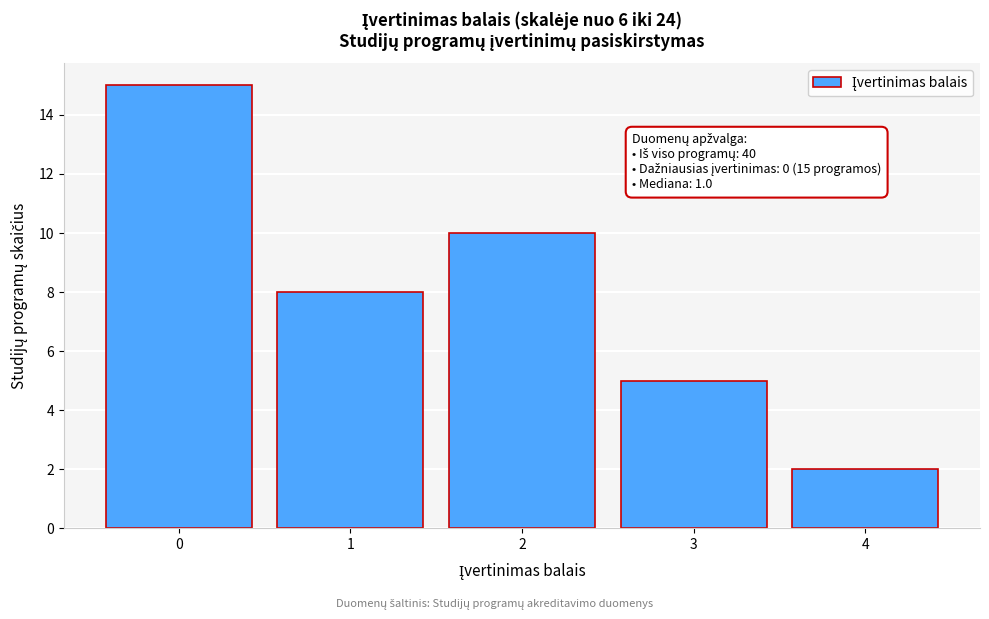

Reading right to left, transcribe all the data shown in this chart.

2	5	10	8	15